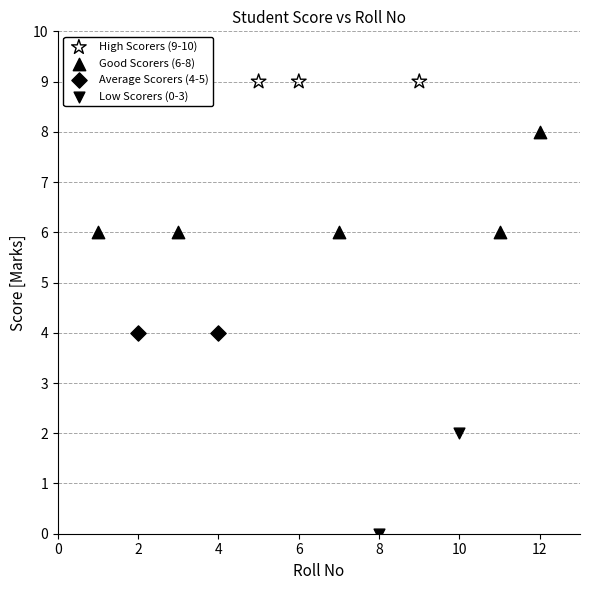

What are all the series names shown in the legend?

High Scorers (9-10), Good Scorers (6-8), Average Scorers (4-5), Low Scorers (0-3)